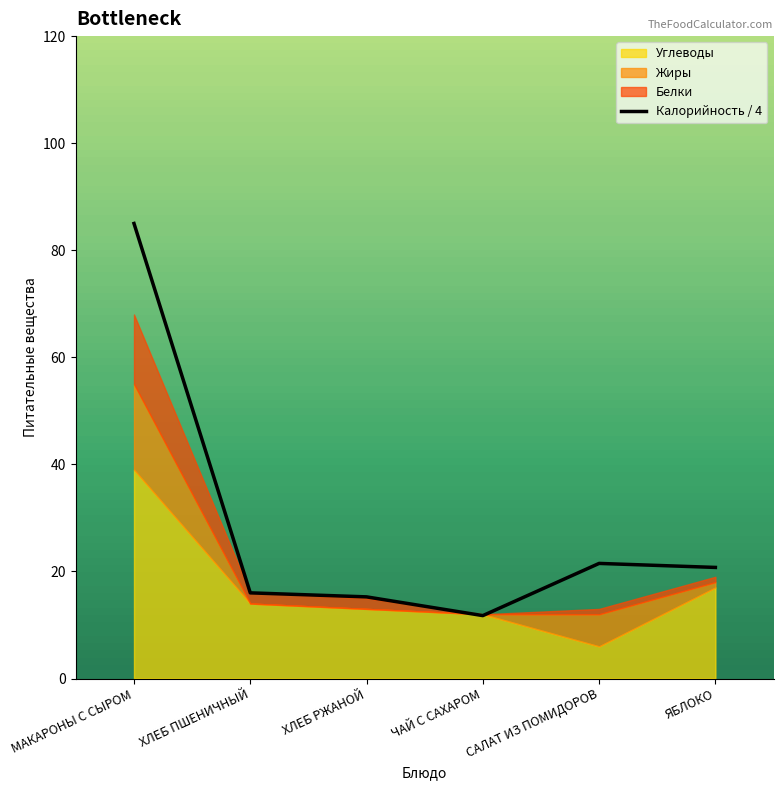

Where is the data nearest to the value 48?

САЛАТ ИЗ ПОМИДОРОВ